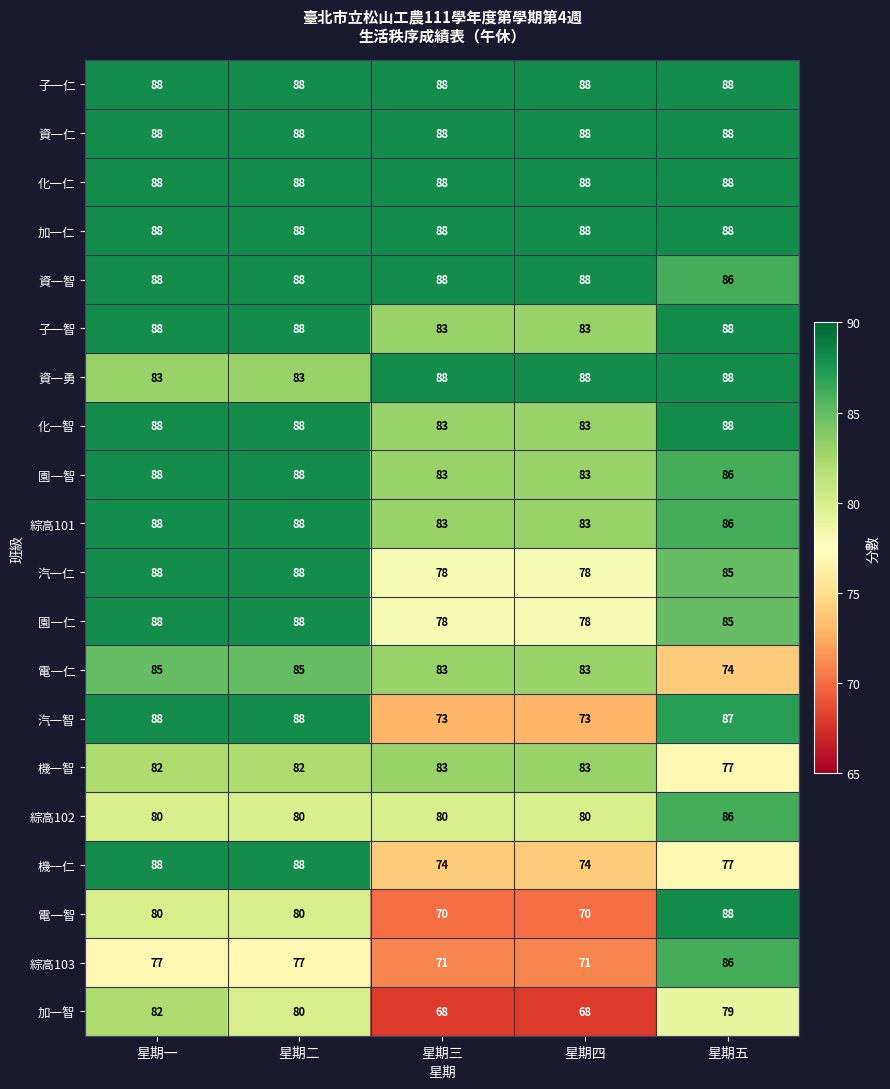

How many distinct data groups are displayed?

20